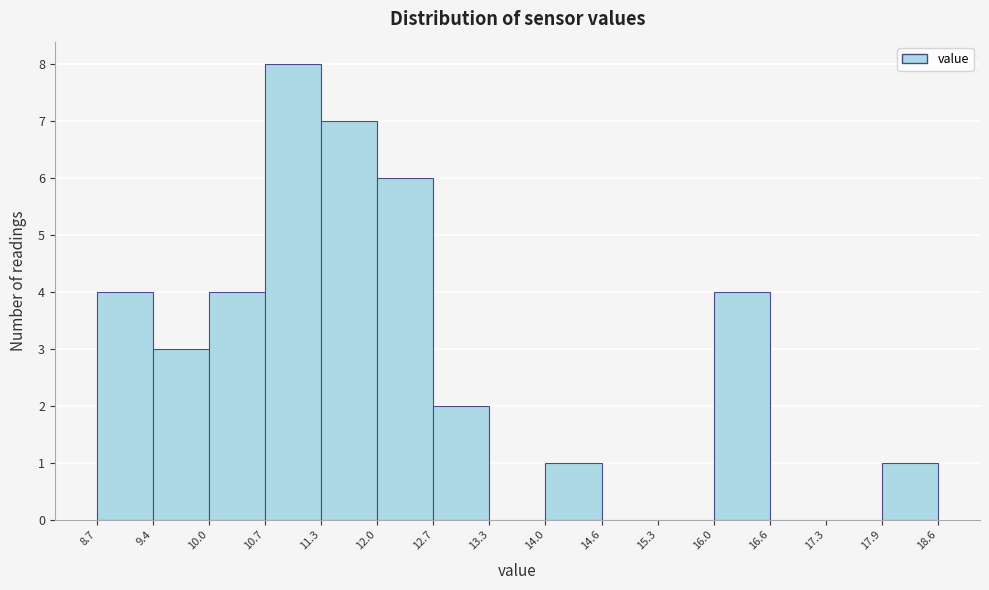

Reading left to right, list every bar in this chart as the range it spans on the x-axis followed by its height. The values are not printed on the chart, so give them approximately, as read against the axis.

8.7 to 9.4: 4
9.4 to 10.0: 3
10.0 to 10.7: 4
10.7 to 11.3: 8
11.3 to 12.0: 7
12.0 to 12.7: 6
12.7 to 13.3: 2
13.3 to 14.0: 0
14.0 to 14.6: 1
14.6 to 15.3: 0
15.3 to 16.0: 0
16.0 to 16.6: 4
16.6 to 17.3: 0
17.3 to 17.9: 0
17.9 to 18.6: 1